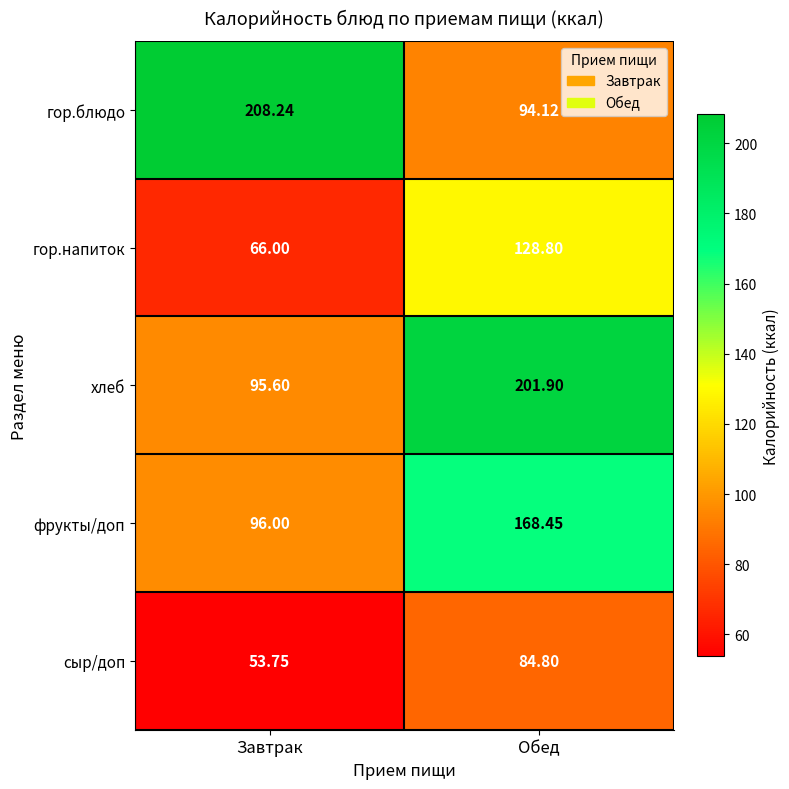

Which category has the highest value across all series?

Завтрак